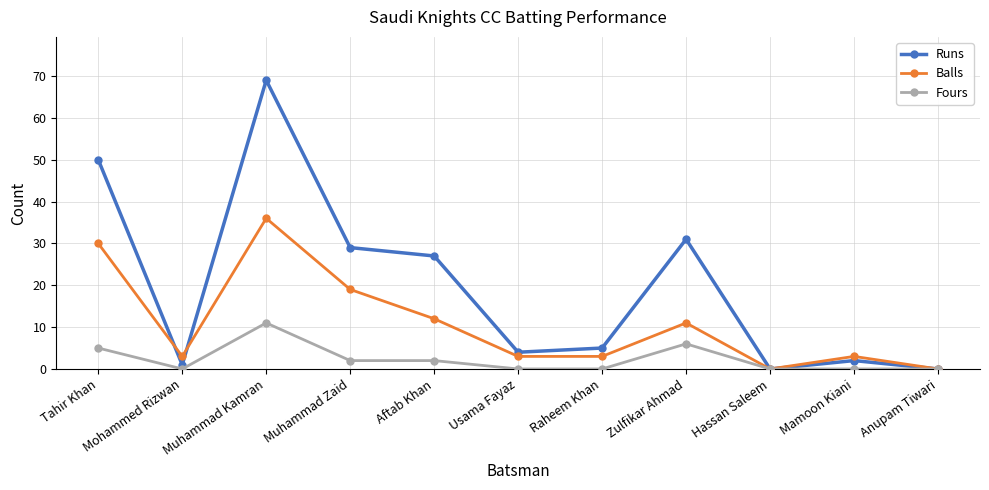

The value of Balls at Muhammad Kamran is 36. True or false?

True